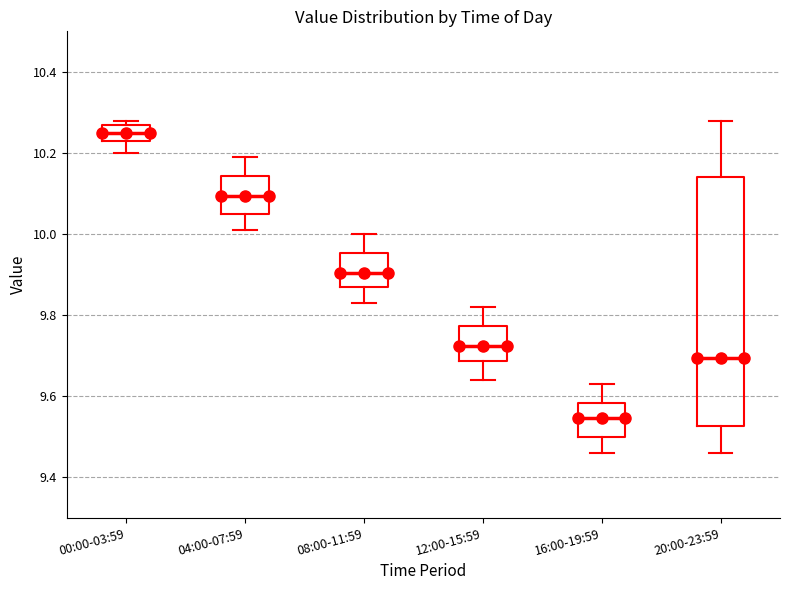

Reading left to right, transcribe this box plot: for each box, give where its median line is, the range the box spans, and where its two whiskers end, as read against the y-axis. The values are not printed on the chart, so give them approximately, as read against the axis.

00:00-03:59: median 10.26, box 10.24 to 10.28, whiskers 10.20 to 10.28 (just above the box's upper edge)
04:00-07:59: median 10.10, box 10.06 to 10.14, whiskers 10.02 to 10.20
08:00-11:59: median 9.90, box 9.88 to 9.96, whiskers 9.84 to 10.00
12:00-15:59: median 9.72, box 9.68 to 9.78, whiskers 9.64 to 9.82
16:00-19:59: median 9.54, box 9.50 to 9.58, whiskers 9.46 to 9.64
20:00-23:59: median 9.70, box 9.52 to 10.14, whiskers 9.46 to 10.28